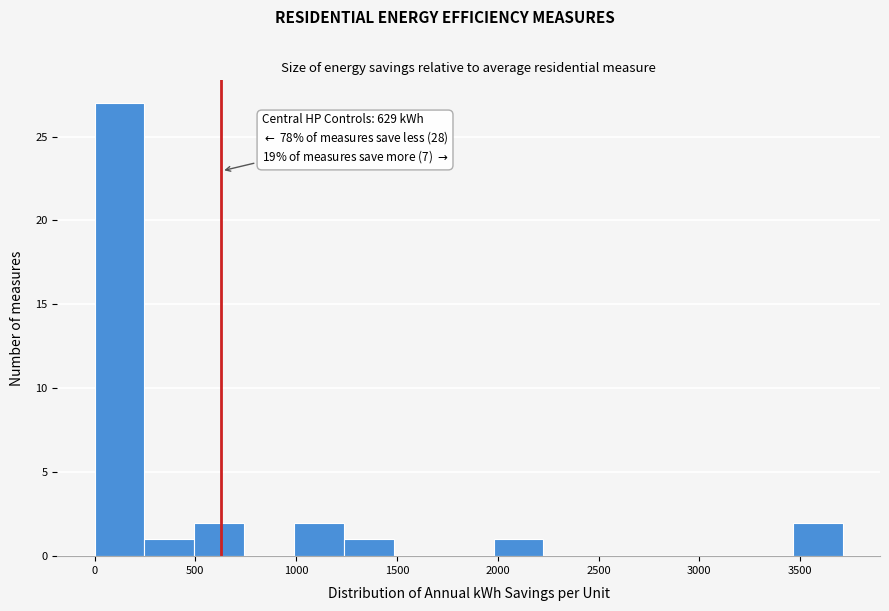

Which range on the x-axis has the tallest bar?

0 to 250